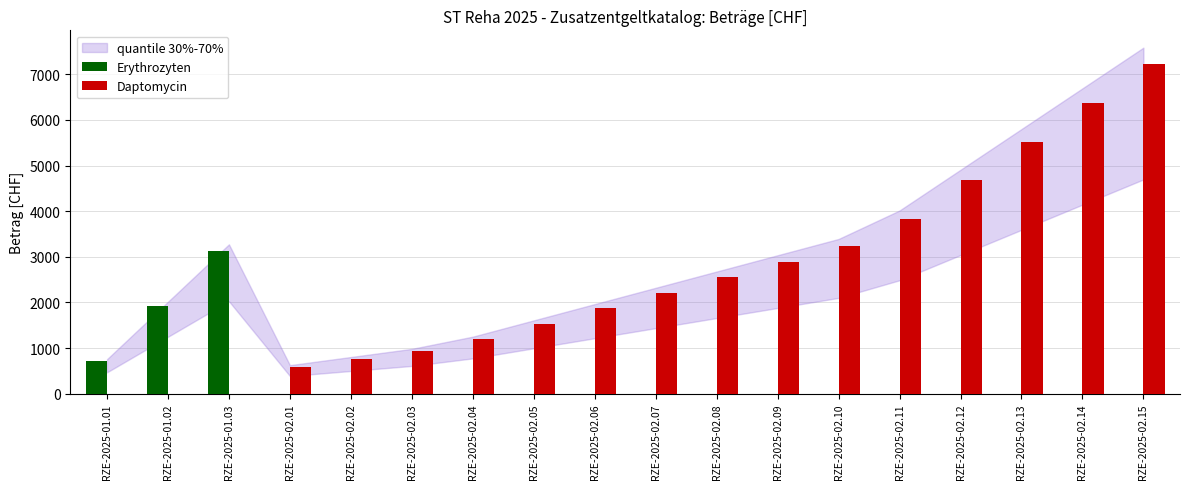

Are the bars horizontal?

No